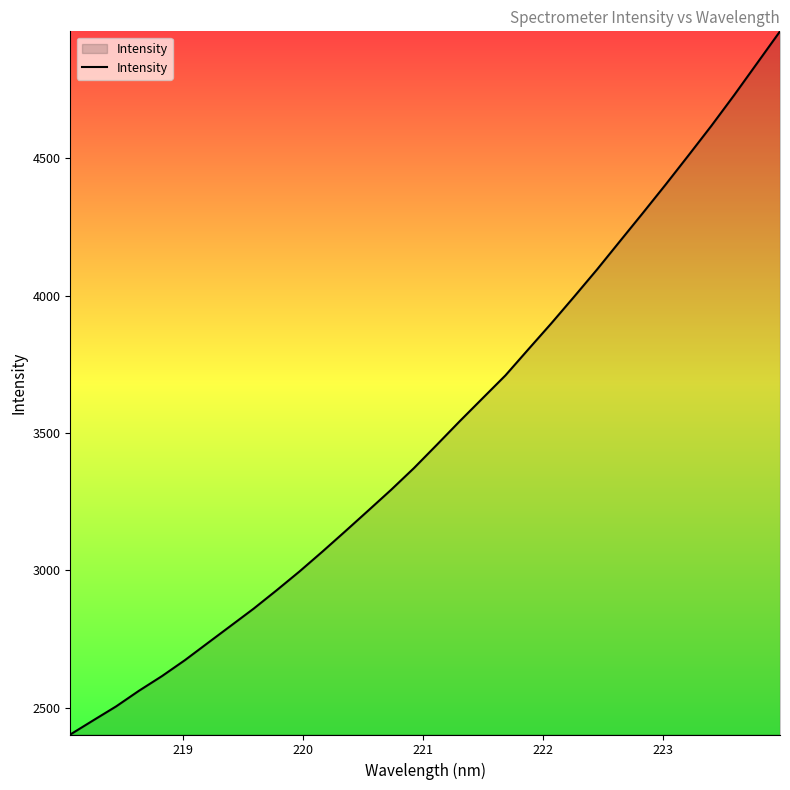

Reading left to right, what are all the values shown in this chart?

2402.7	2454.1	2505.0	2562.2	2615.3	2673.3	2735.9	2798.3	2860.8	2927.5	2996.1	3068.3	3142.5	3217.7	3293.4	3372.6	3457.5	3543.3	3626.9	3710.3	3805.3	3899.4	3996.8	4095.6	4198.5	4301.1	4405.0	4511.4	4619.0	4731.0	4846.9	4962.8